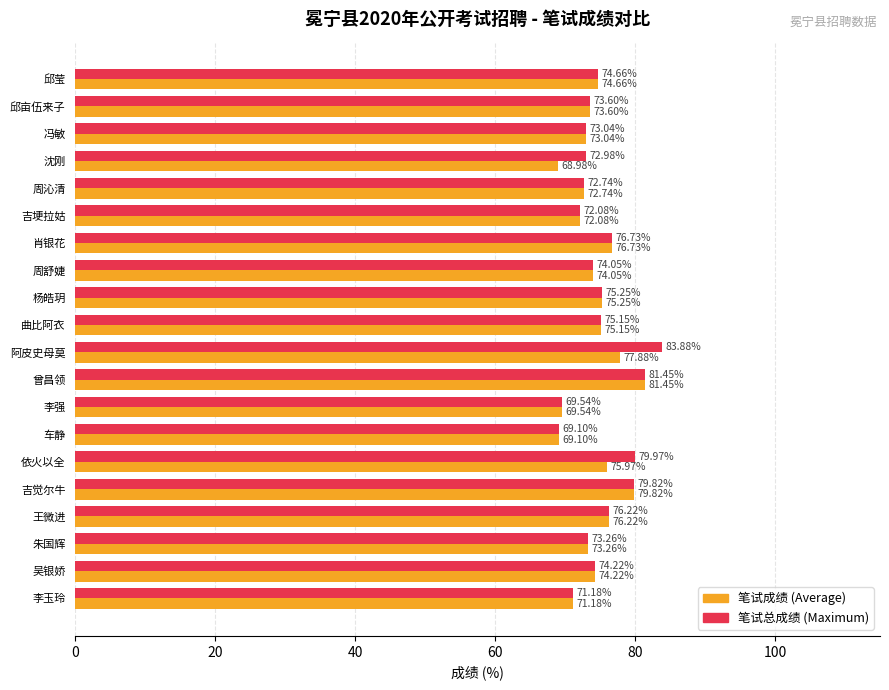

What is the total value across all series at 冯敏?

146.1